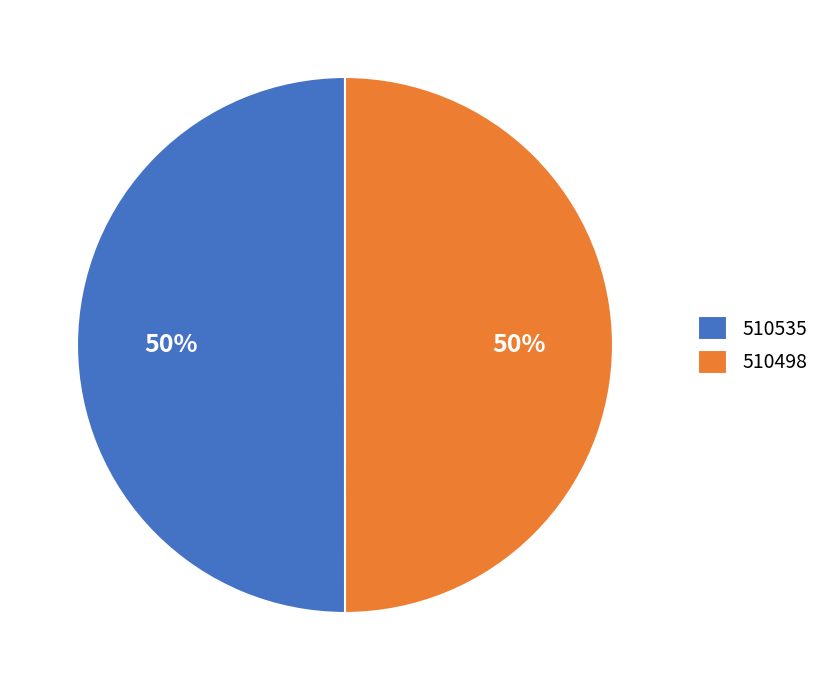

Is the sum of 510535 and 510498 greater than half?

Yes